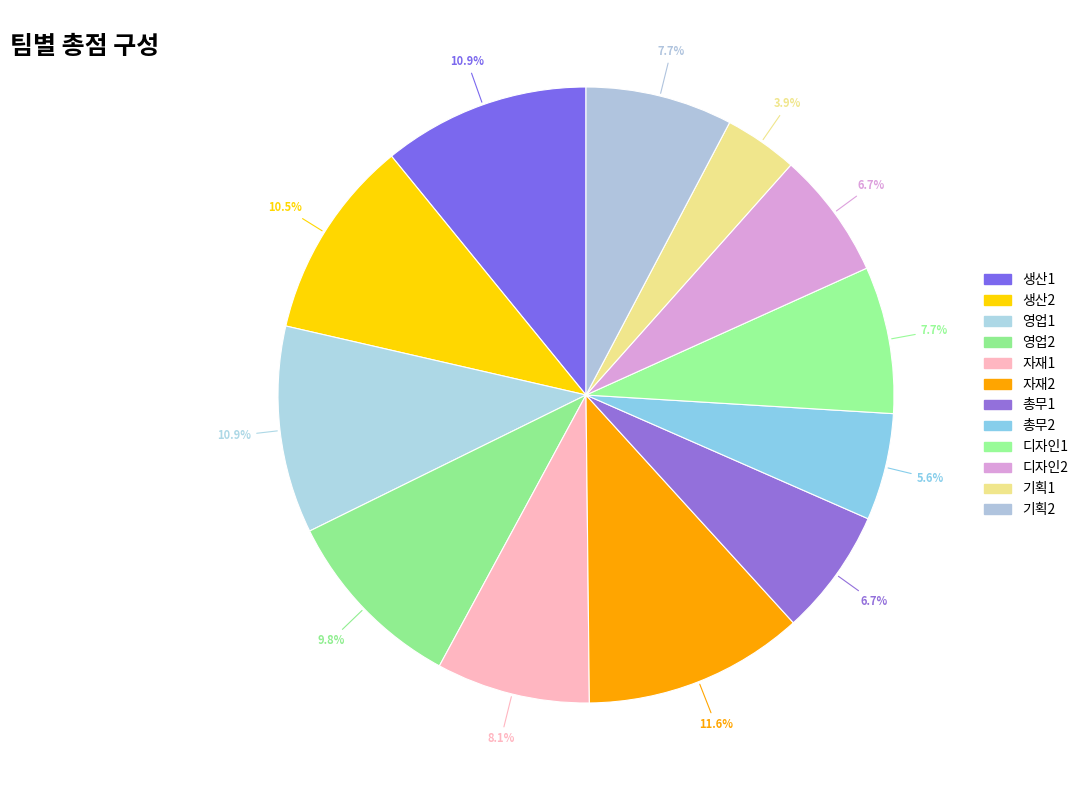

To the nearest percent, what is the combined percentage of 영업1 and 디자인1?

19%